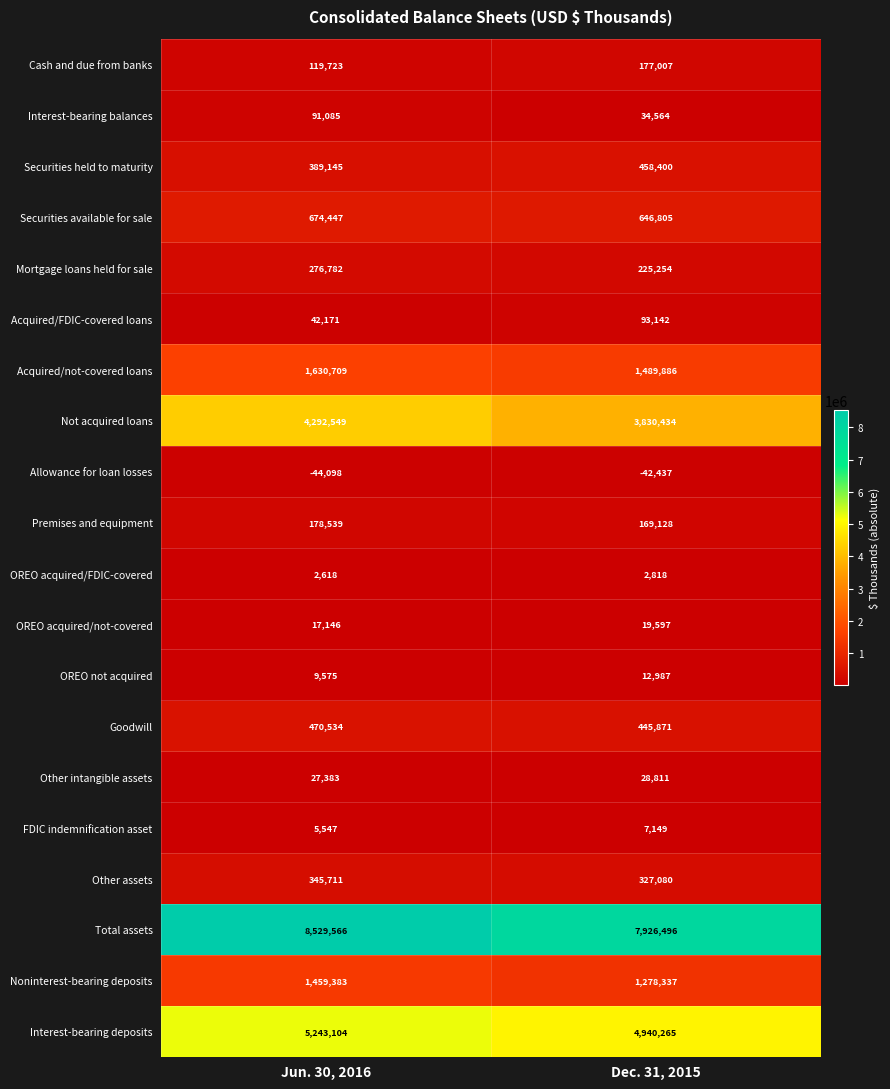

What is the total value across all series at Jun. 30, 2016?

23761619